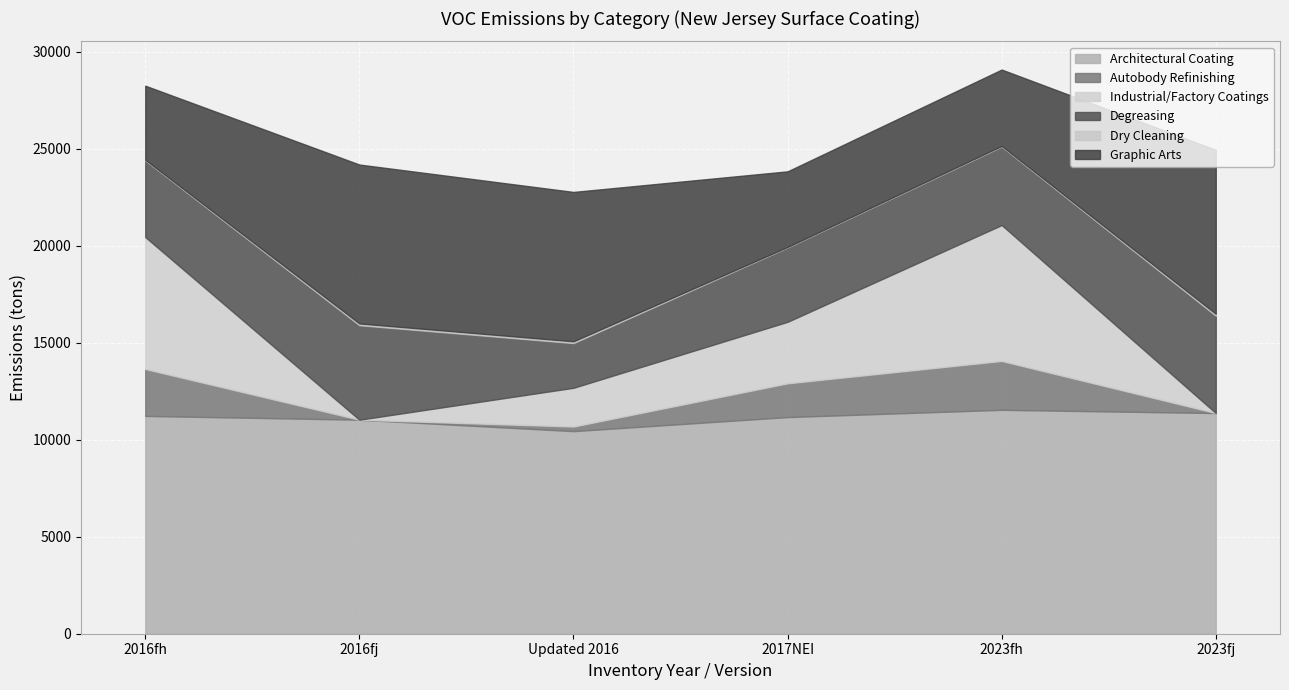

How many series are shown in this chart?

6